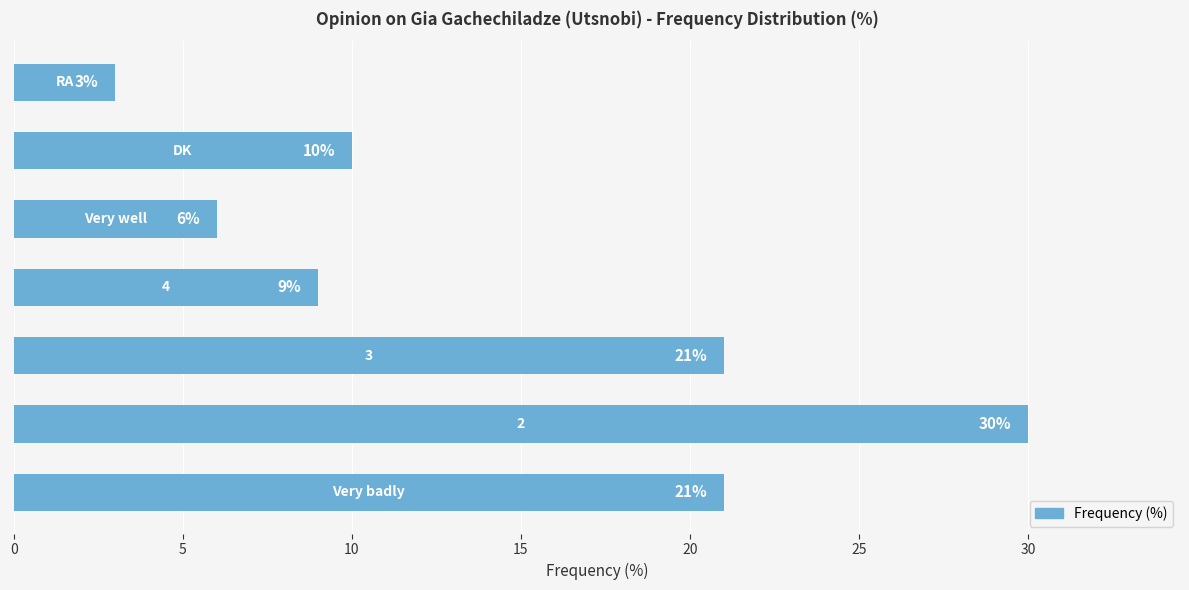

What is the difference between the maximum and minimum values?

27